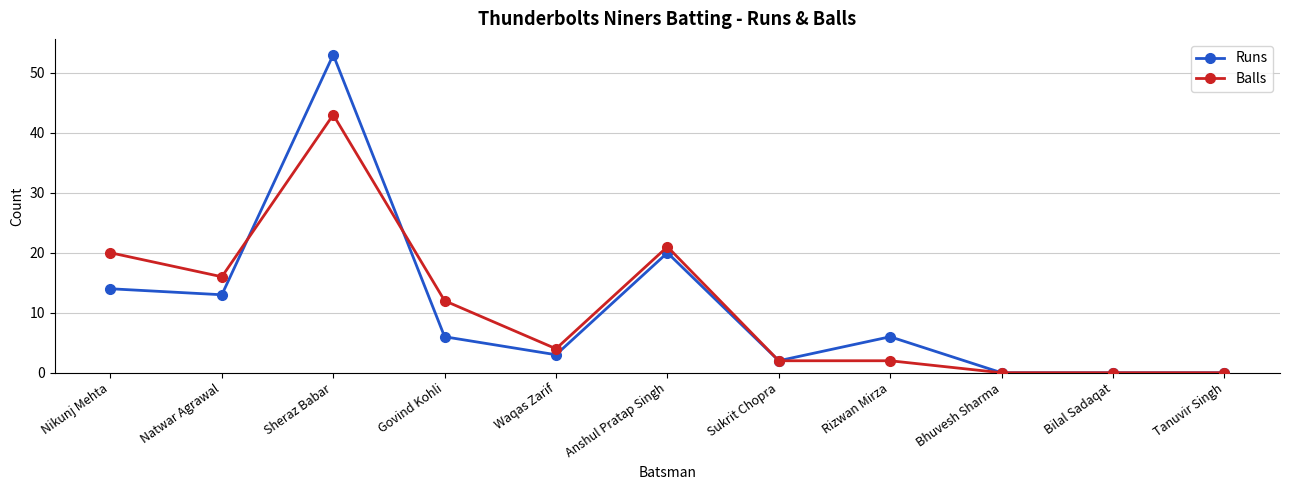

What is the average value of the Balls series?

11